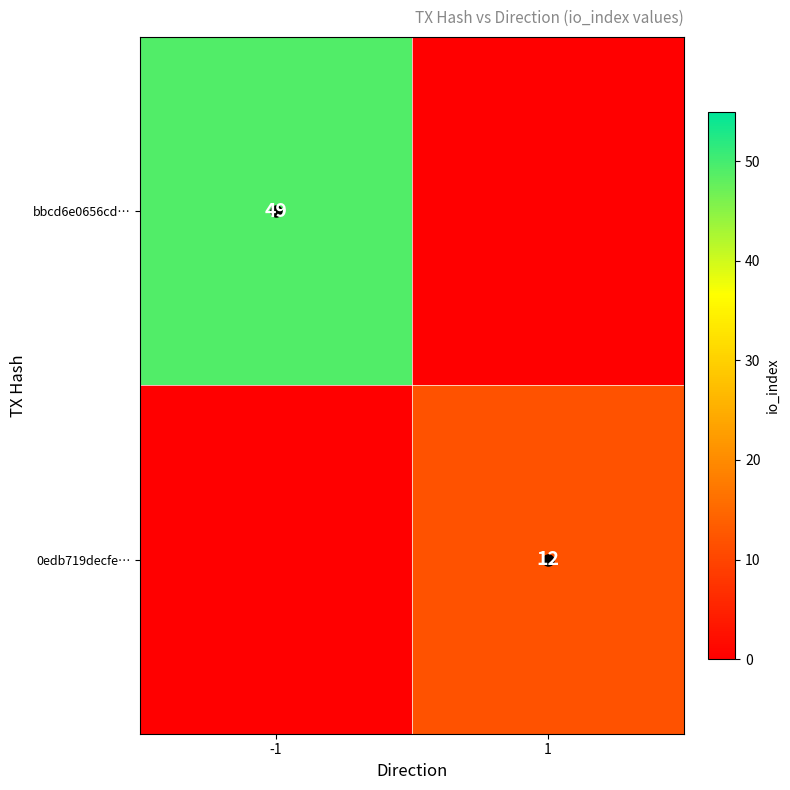

At which category is the sum across all series the highest?

-1